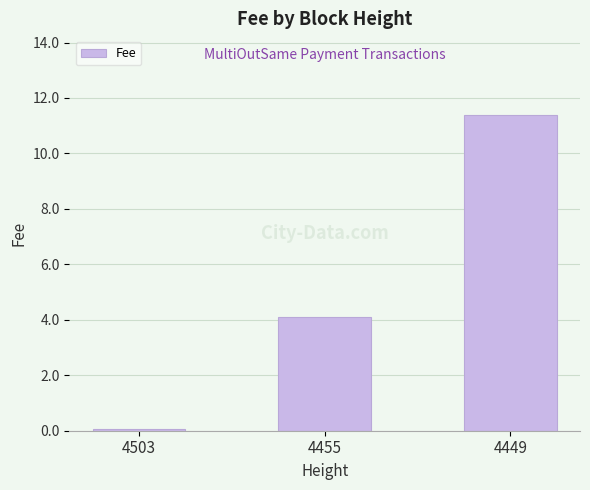

What value does the data have at 4449?

11.4